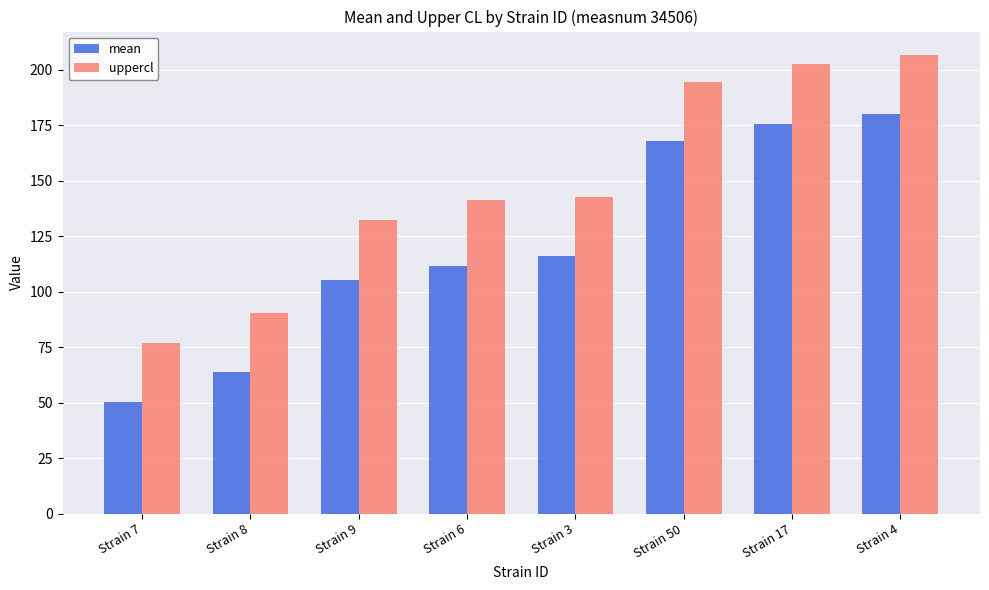

What is the difference between the highest and lowest values at Strain 3?

26.9